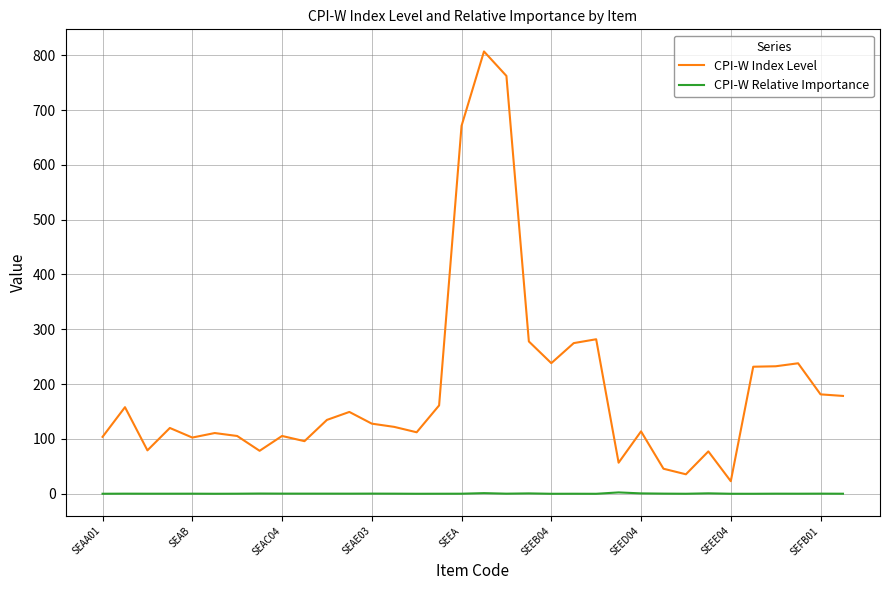

Rank the series by their maximum value, from highest to lowest.

CPI-W Index Level, CPI-W Relative Importance